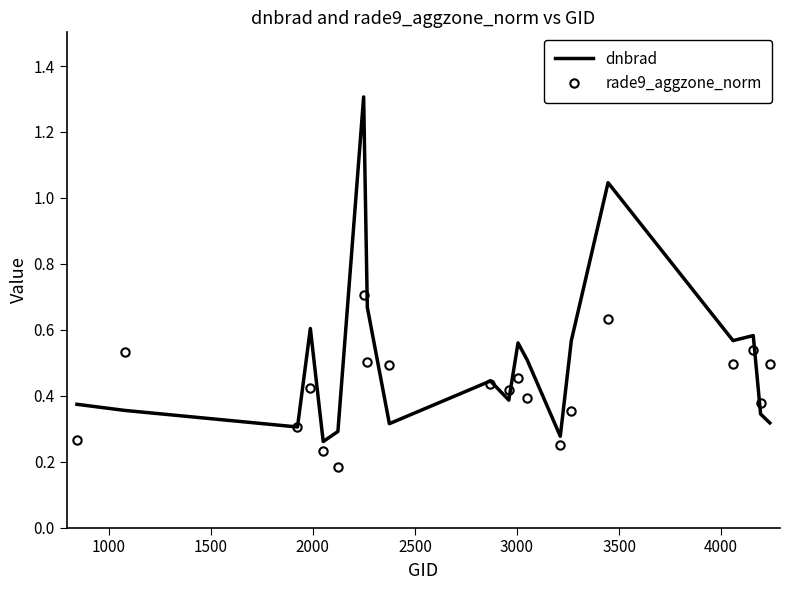

After their last crossing, which series has the higher values: rade9_aggzone_norm or dnbrad?

rade9_aggzone_norm